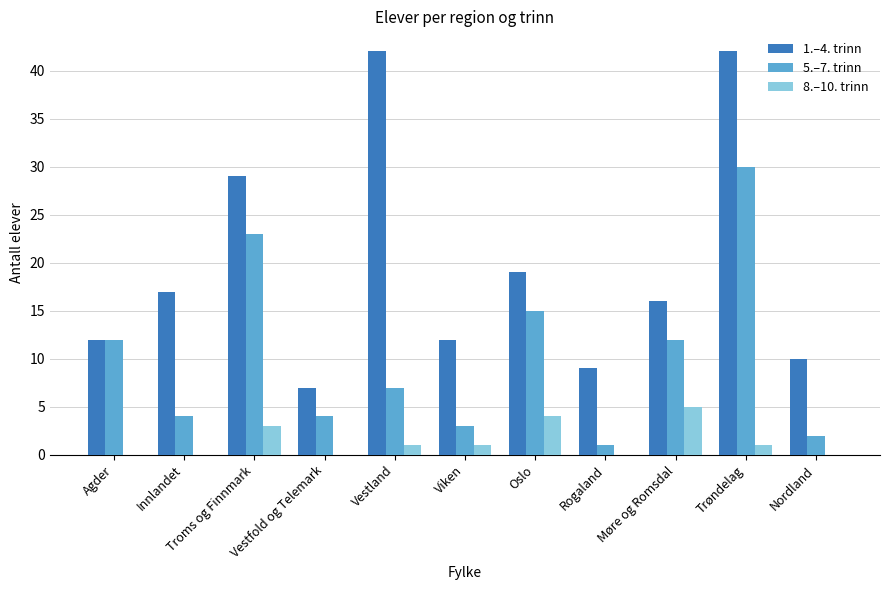

Are the bars grouped side by side (vs. stacked)?

Yes